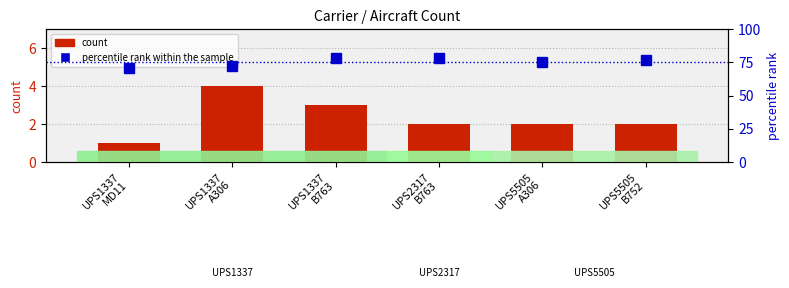

The percentile rank within the sample series shows 107.0 at UPS1337
B763. True or false?

False